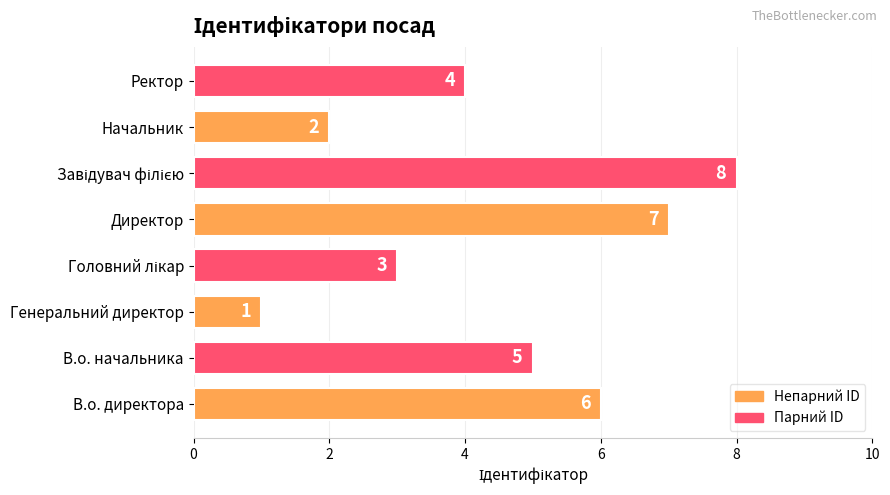

What is the ratio of the value at Ректор to the value at Генеральний директор?

4.0